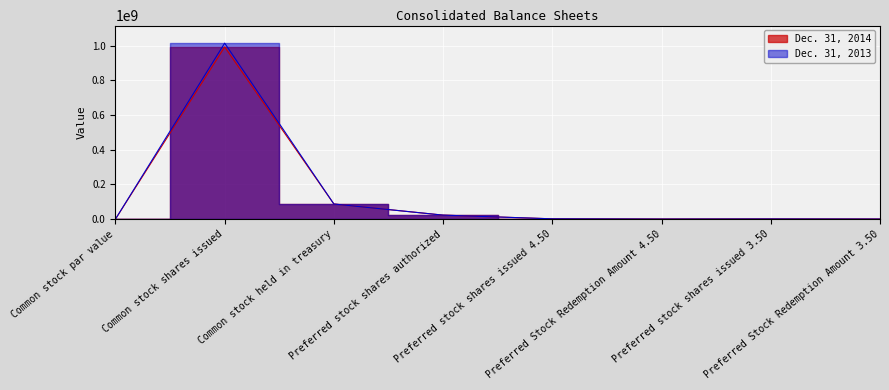

Reading right to left, list all the values displayed in this chart.

Dec. 31, 2014: Preferred Stock Redemption Amount 3.50=102.0	Preferred stock shares issued 3.50=700000.0	Preferred Stock Redemption Amount 4.50=120.0	Preferred stock shares issued 4.50=1673000.0	Preferred stock shares authorized=23000000.0	Common stock held in treasury=87041000.0	Common stock shares issued=992020000.0	Common stock par value=0.3
Dec. 31, 2013: Preferred Stock Redemption Amount 3.50=102.0	Preferred stock shares issued 3.50=700000.0	Preferred Stock Redemption Amount 4.50=120.0	Preferred stock shares issued 4.50=1673000.0	Preferred stock shares authorized=23000000.0	Common stock held in treasury=87041000.0	Common stock shares issued=1014027000.0	Common stock par value=0.3